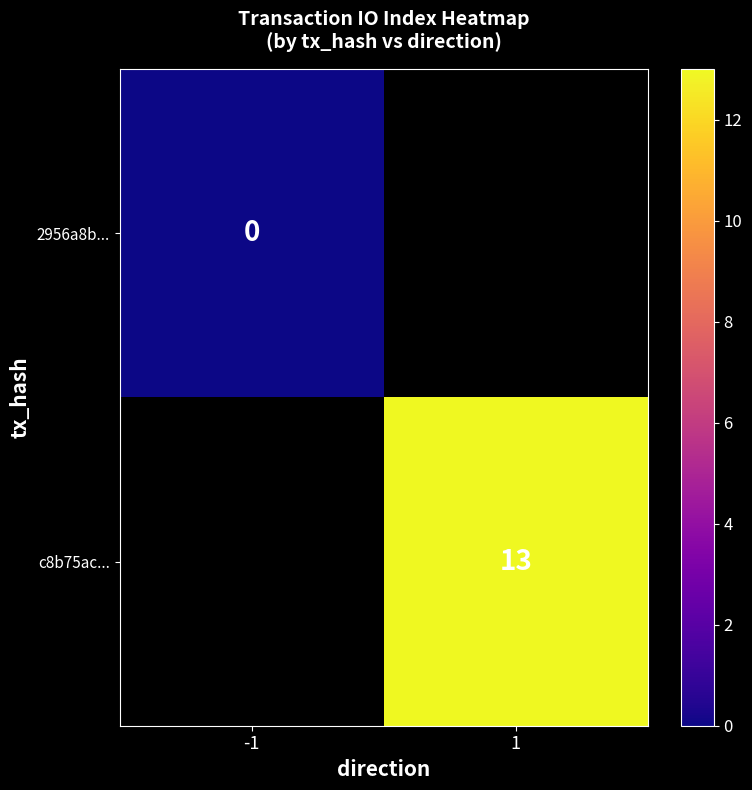

The value of c8b75ac... at 1 is 13. True or false?

True